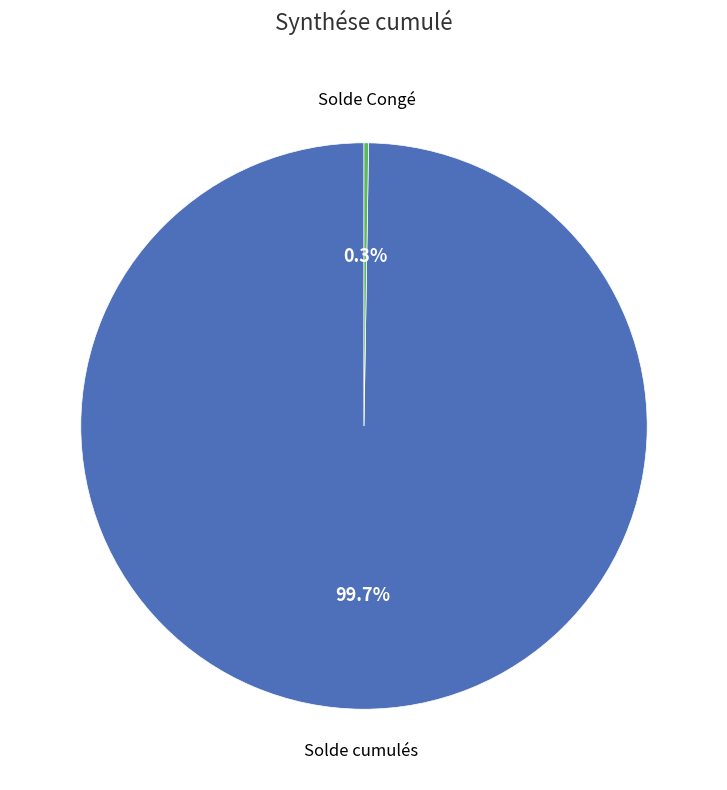

Is there any slice that represents more than half of the pie?

Yes